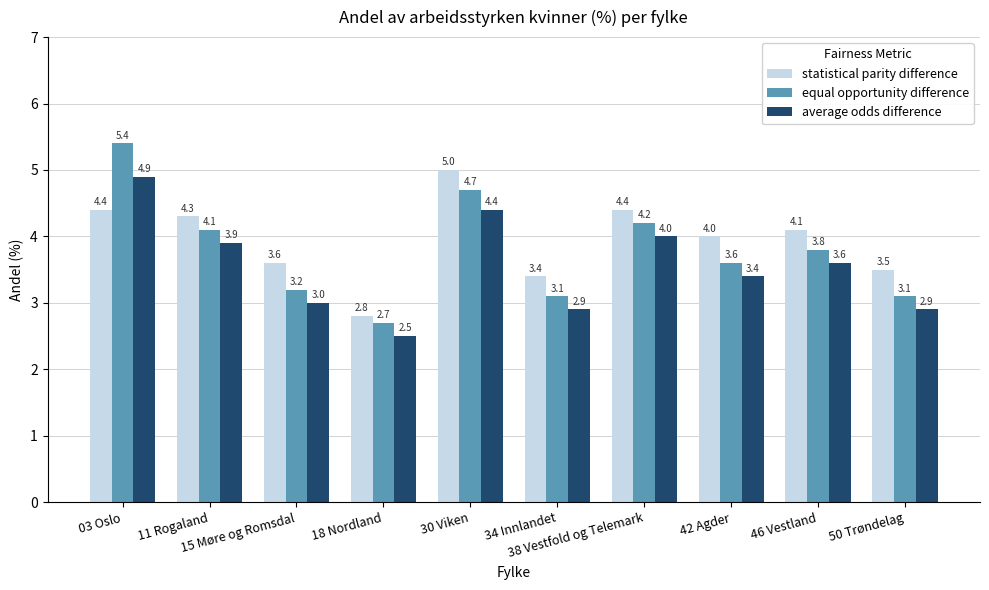

What is the sum of all equal opportunity difference values?

37.9